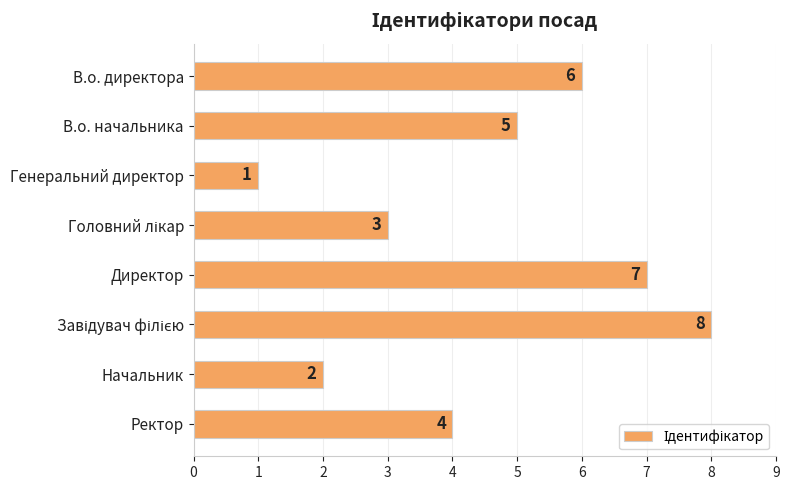

Reading top to bottom, transcribe all the data shown in this chart.

6	5	1	3	7	8	2	4